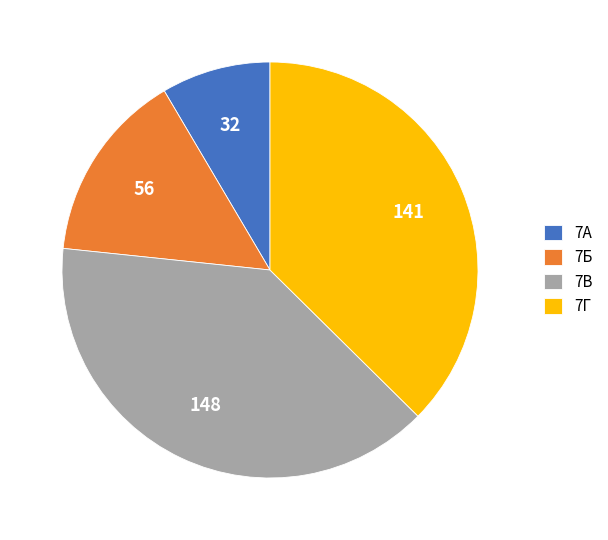

Is there a majority slice in this chart?

No